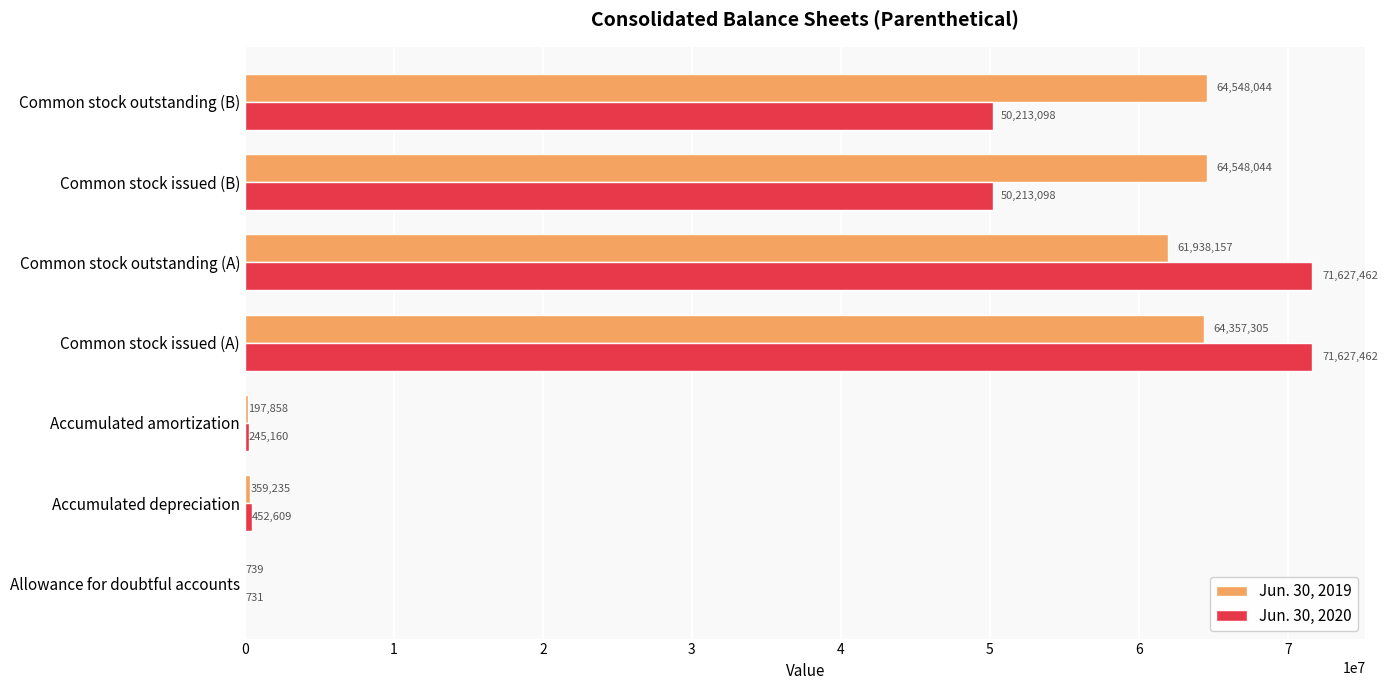

What is the maximum value shown in the chart?

71627462